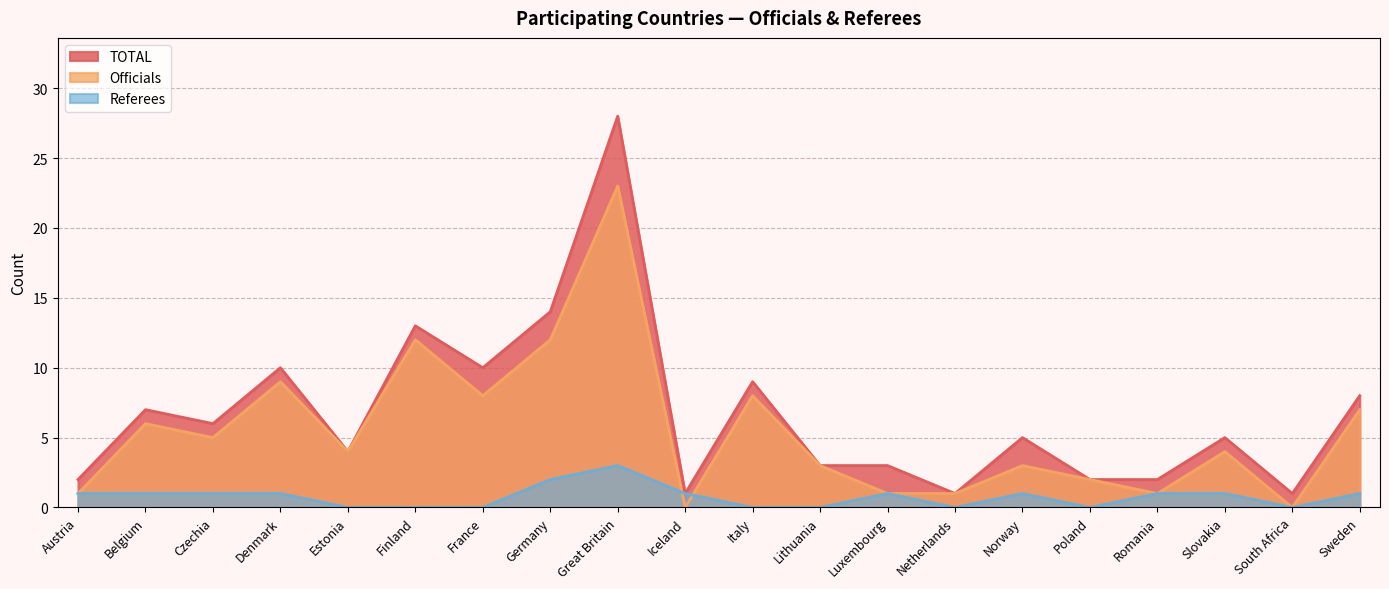

Does the chart display data point markers on the line(s)?

No